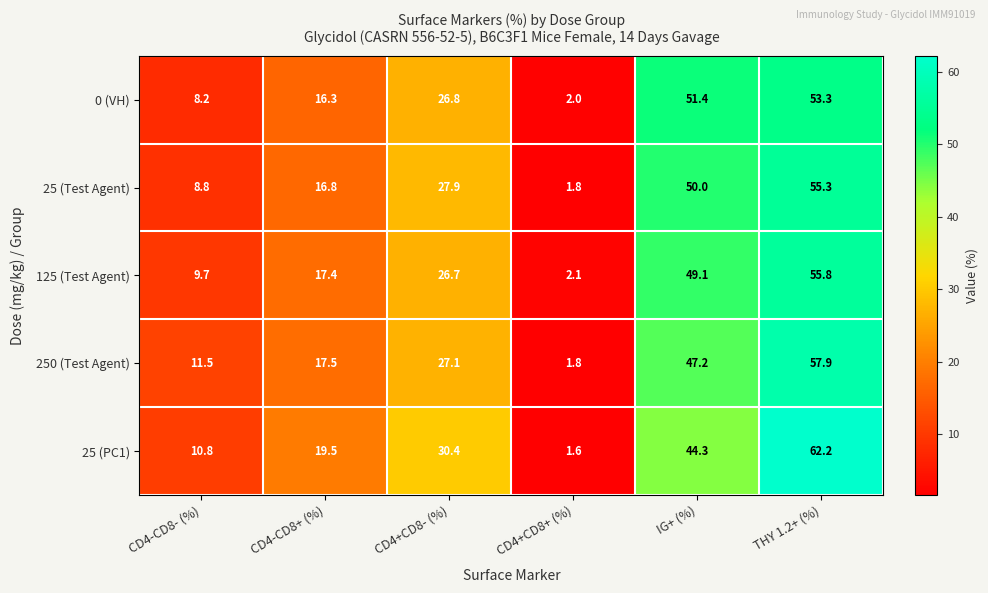

How many series are shown in this chart?

5